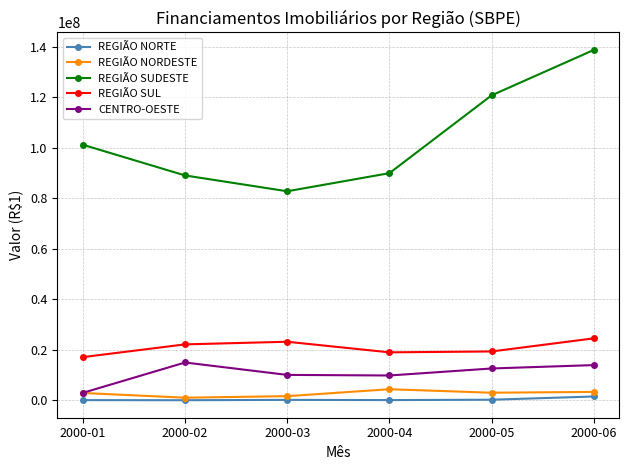

Does the chart display data point markers on the line(s)?

Yes